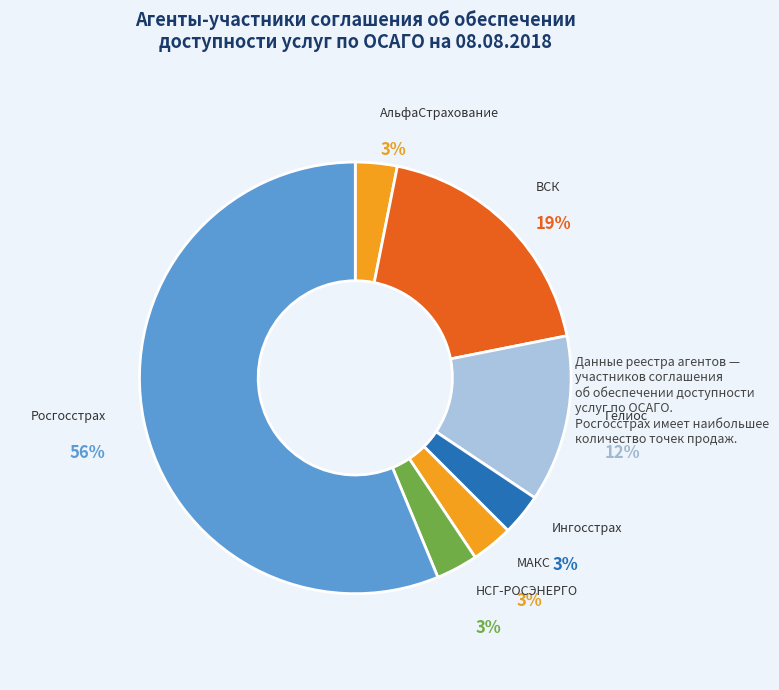

How many segments does this pie chart have?

7